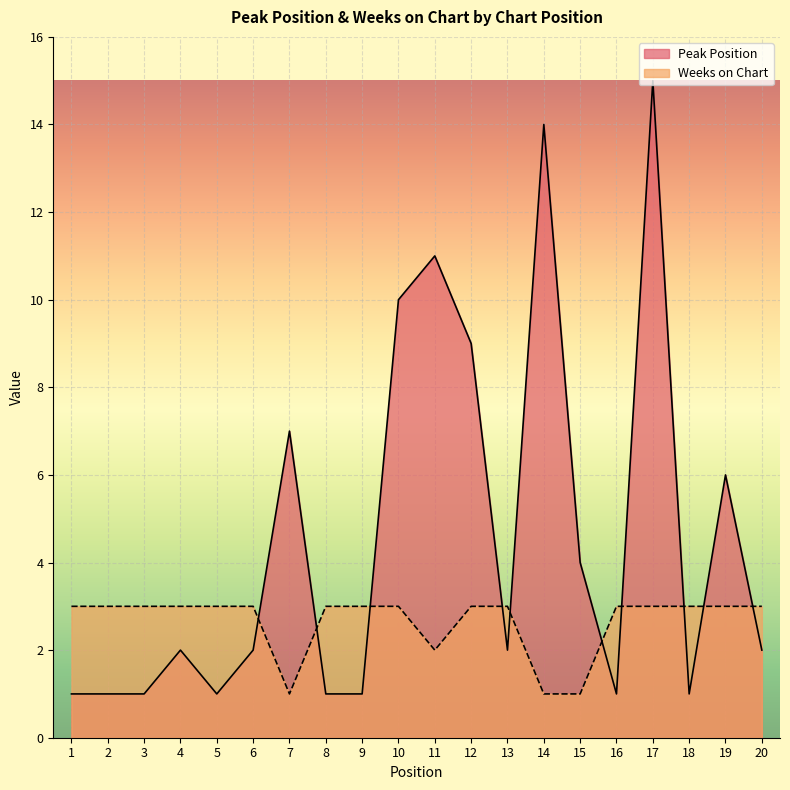

At how many categories does at least one series exceed 11?

2